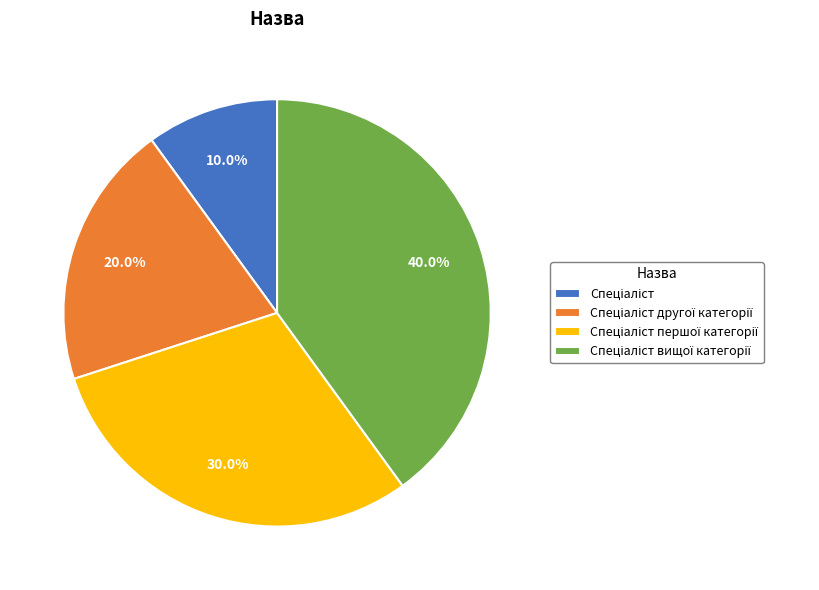

Count the number of slices in the pie.

4